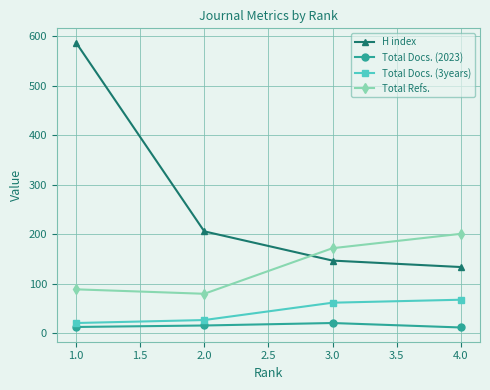

Where is Total Docs. (3years) nearest to the value 44?

2.0